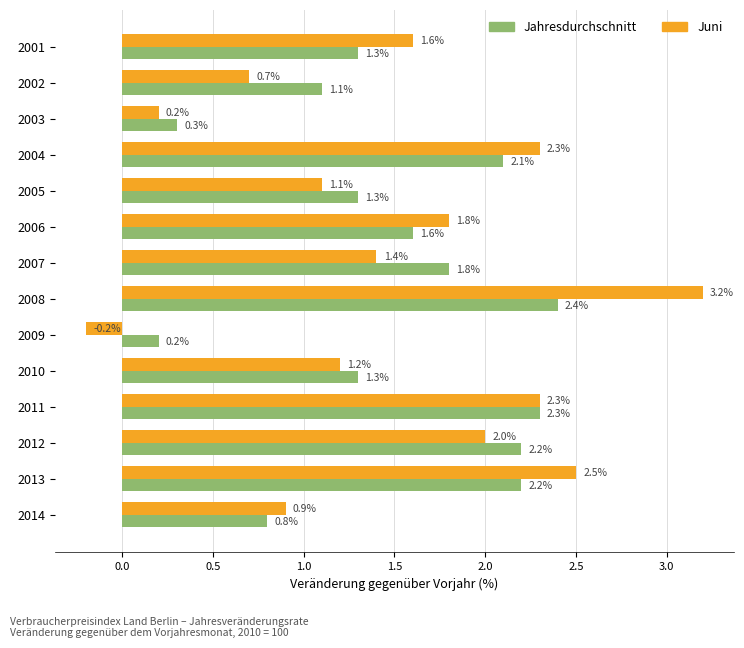

At how many categories does at least one series exceed 0?

14